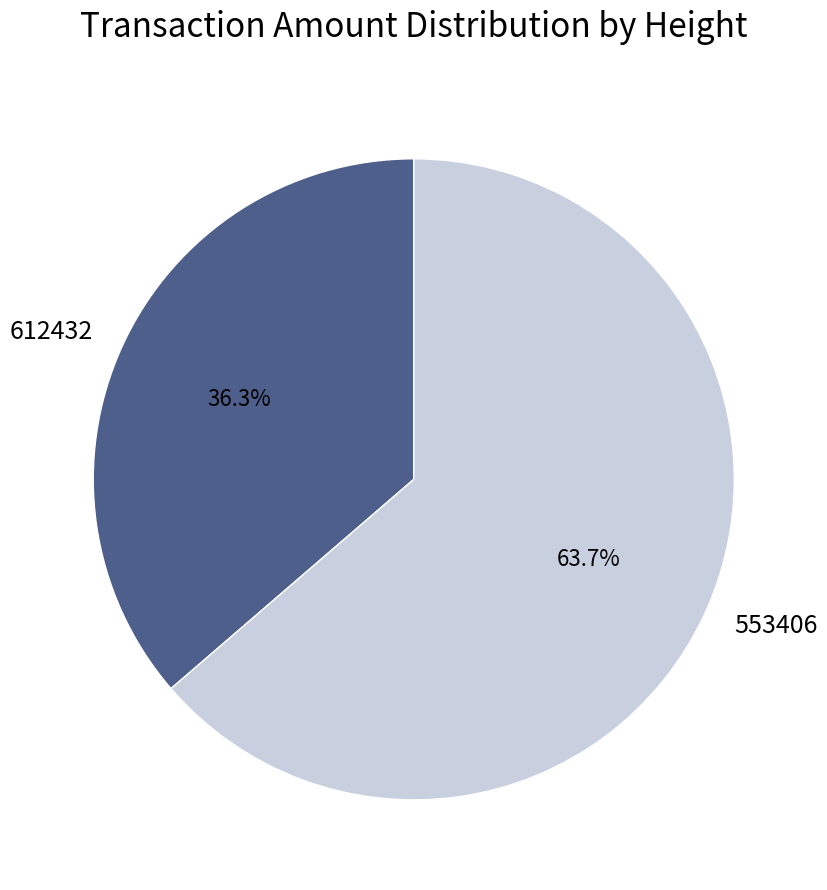

What is the ratio of the value at 553406 to the value at 612432?

1.8